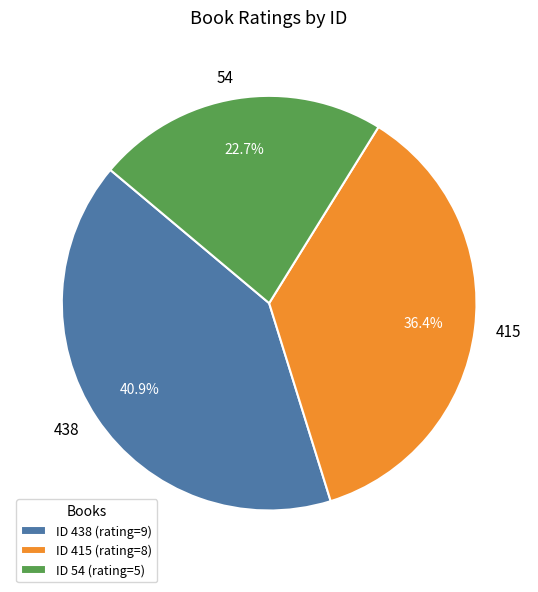

The 54 slice represents 23% of the pie. True or false?

True